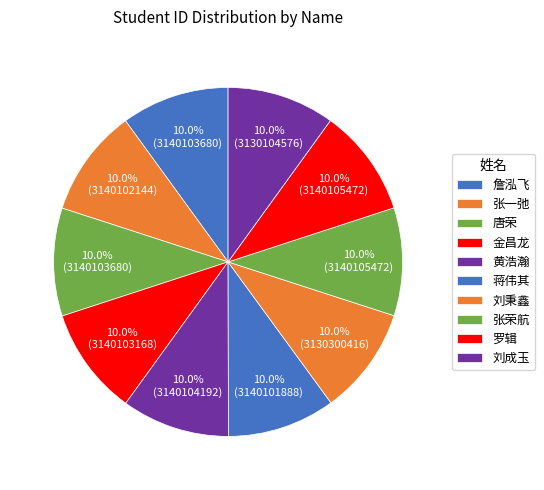

True or false: 张荣航 accounts for 10% of the total.

True